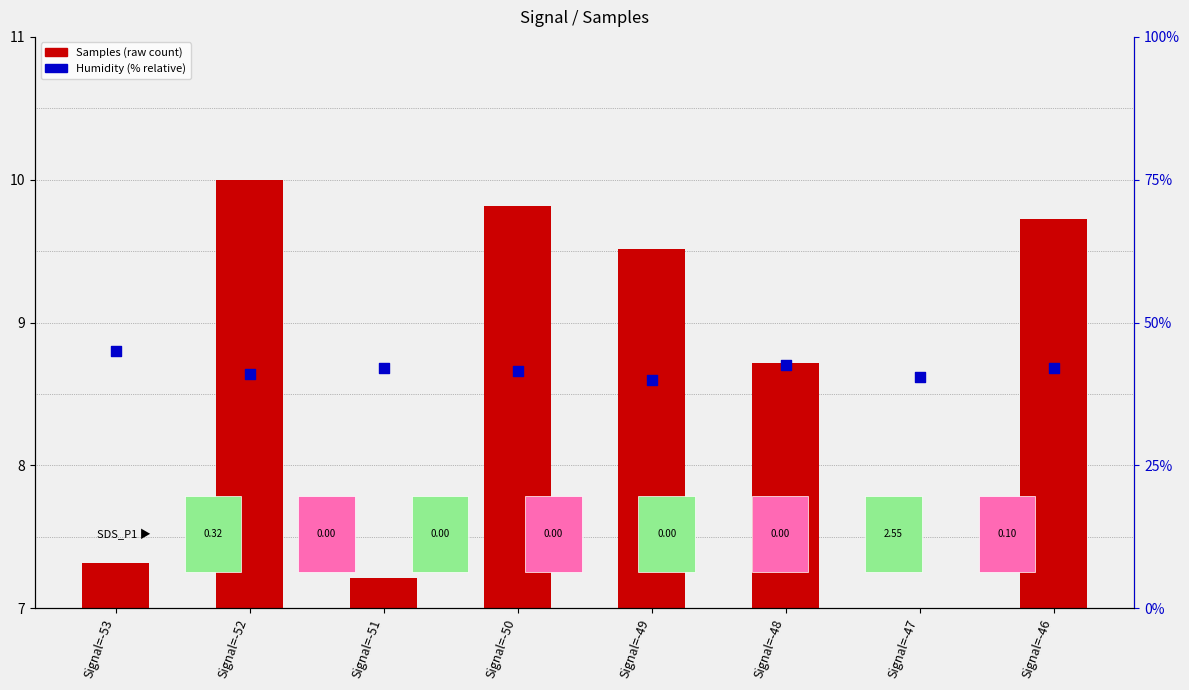

Between Signal=-46 and Signal=-49, which is larger?

Signal=-46